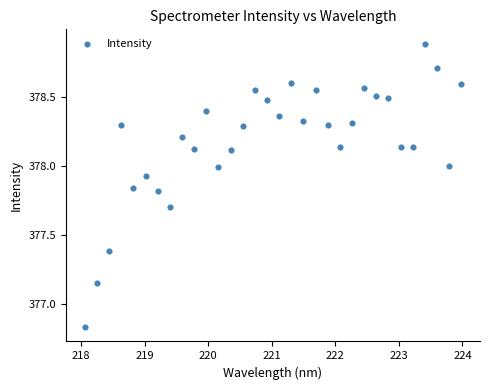

What is the range of X values (max minus min)?

5.9